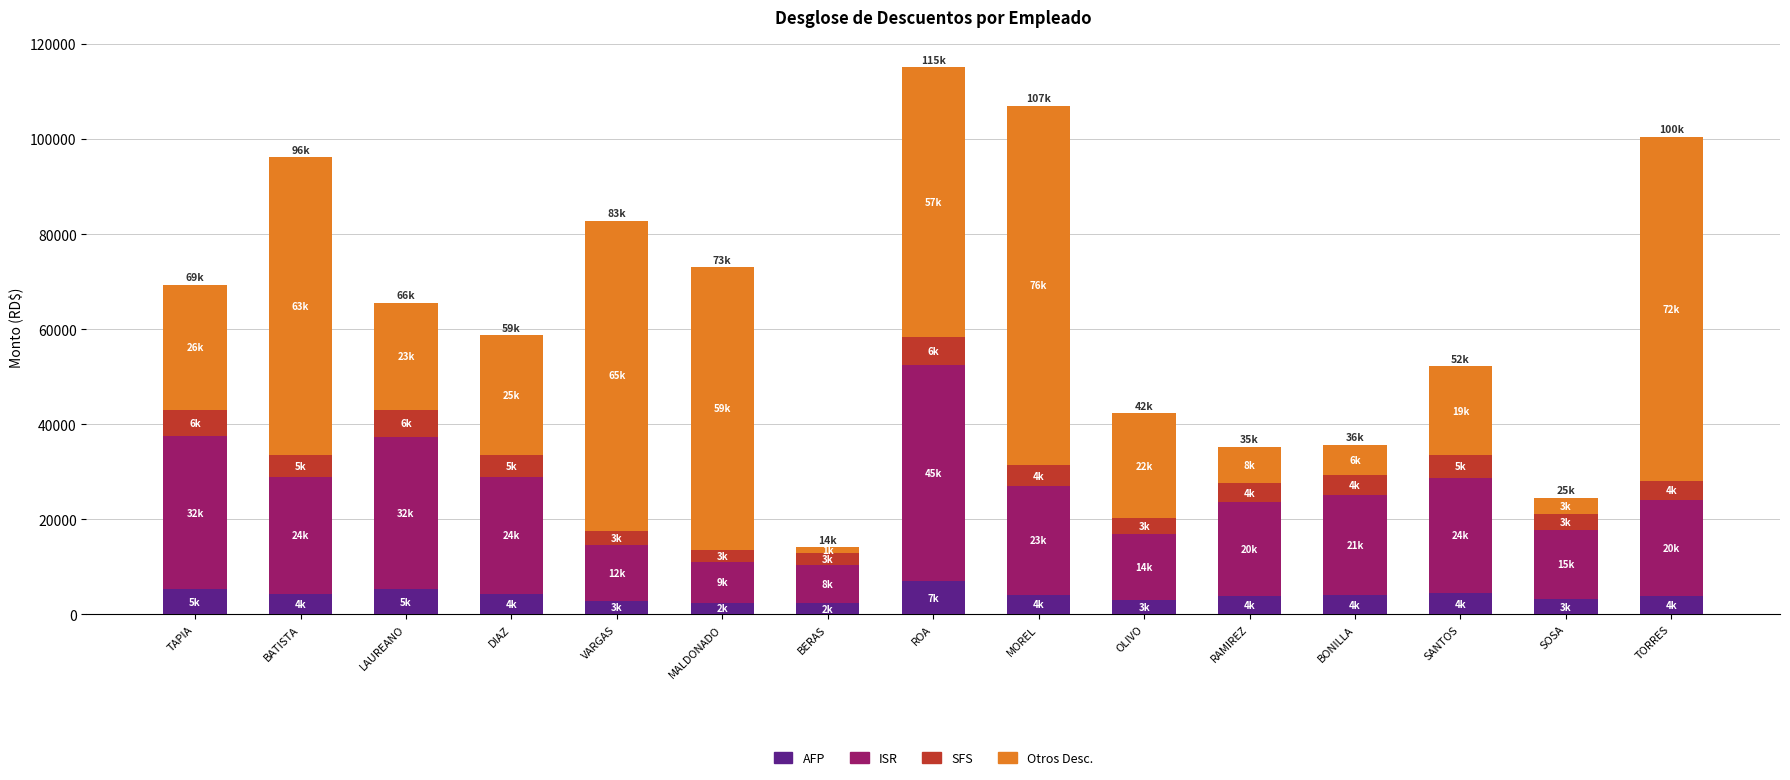

True or false: AFP has a value of 3214.7 at SOSA.

True